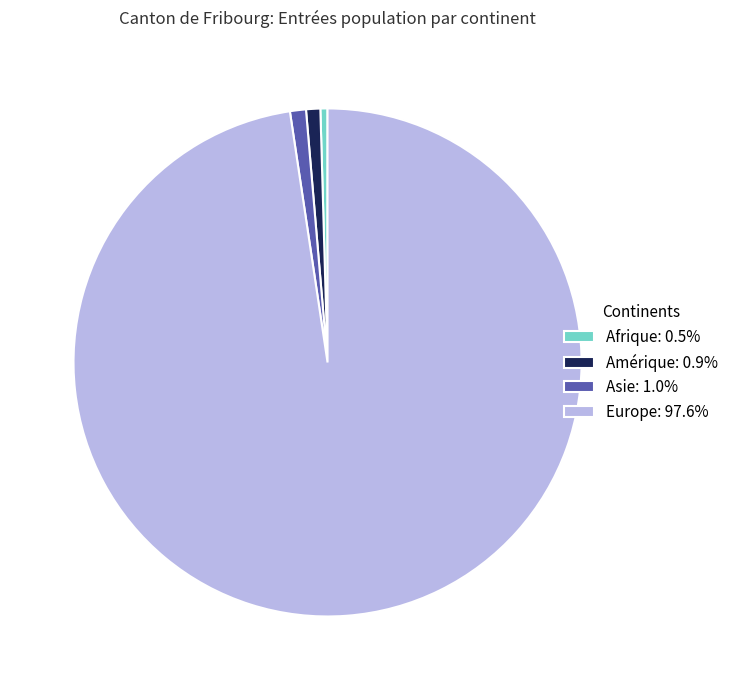

Does any single category account for the majority?

Yes